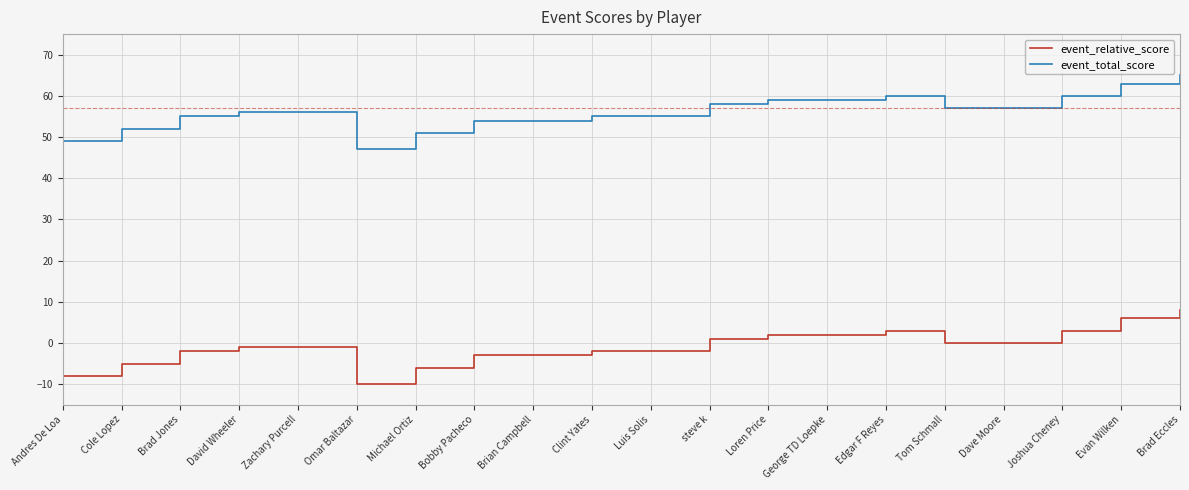

Is the value of event_total_score at steve k greater than the value of event_relative_score at David Wheeler?

Yes